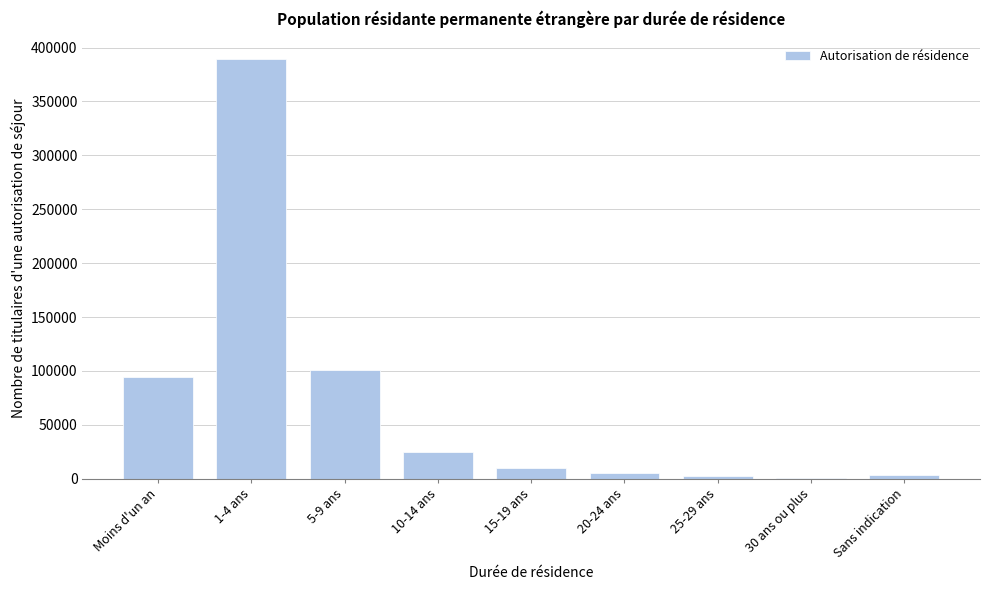

Is it true that the value at 1-4 ans is 203797?

False